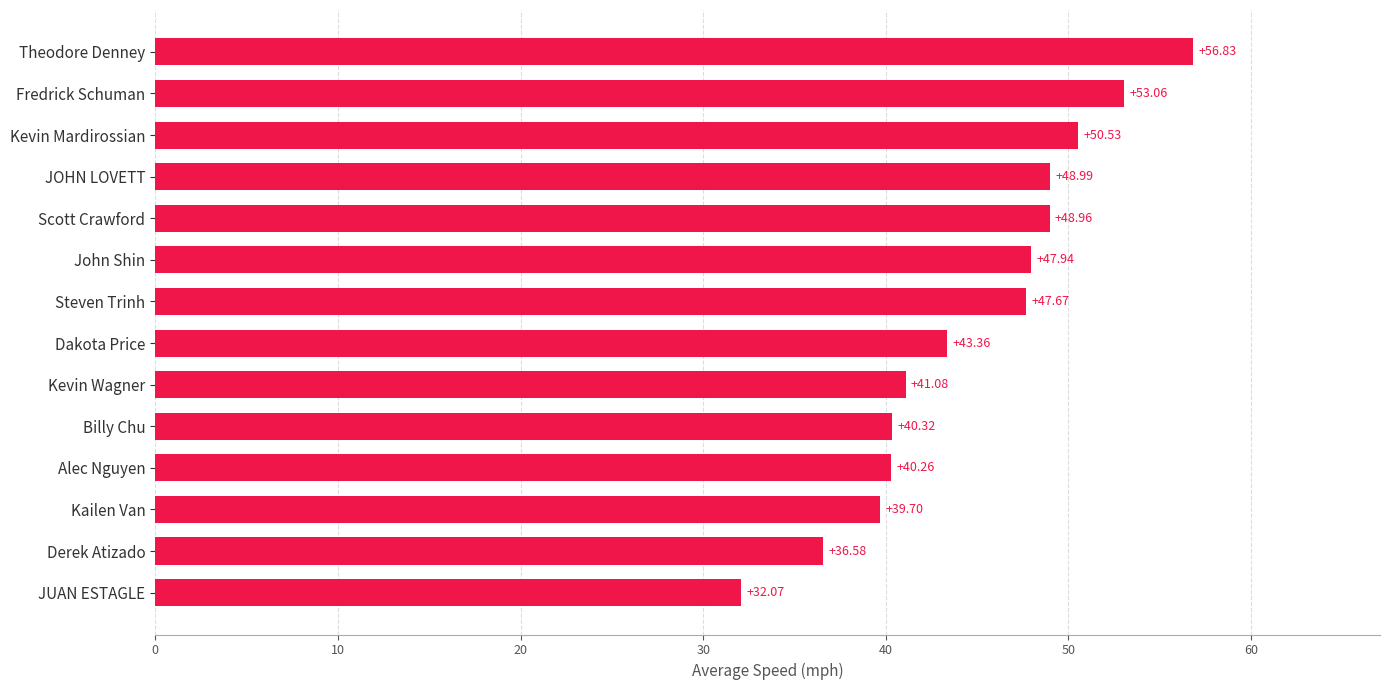

What is the smallest value displayed?

32.1